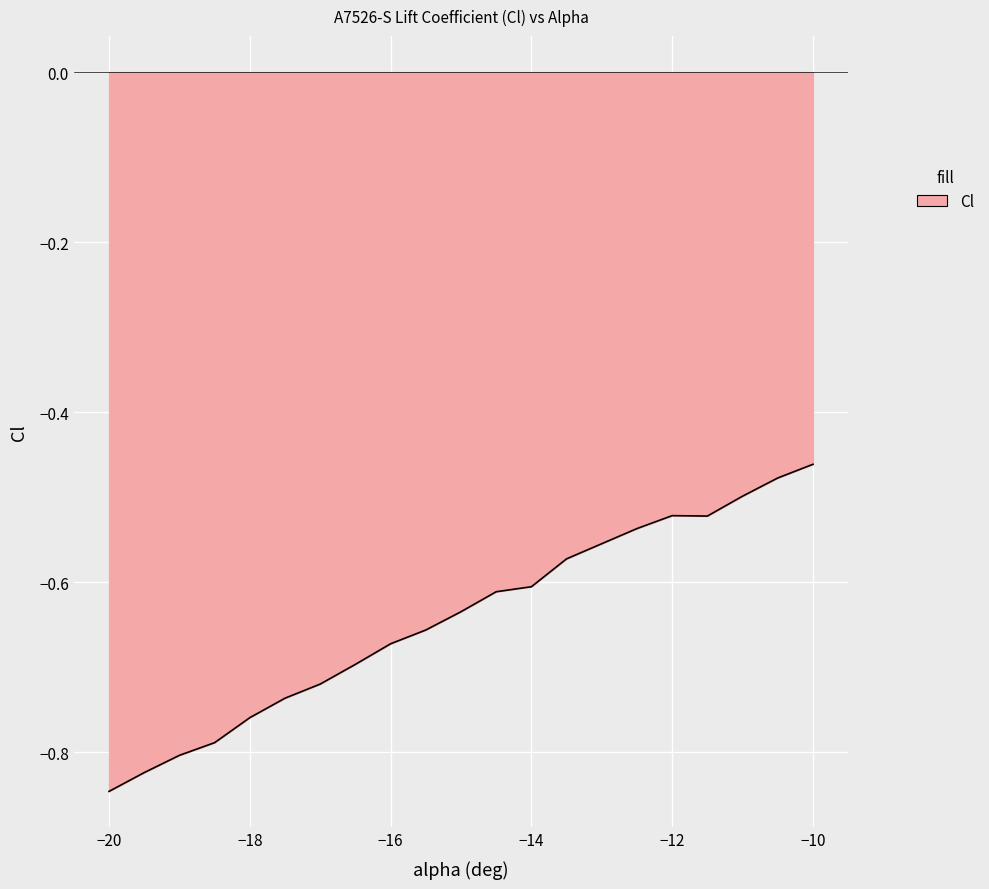

What is the difference between the maximum and minimum values?

0.4